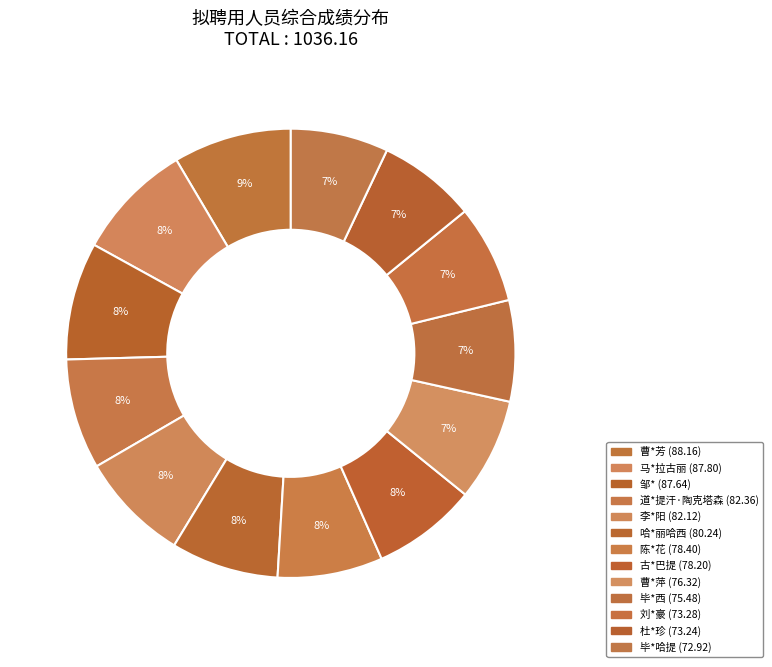

How many slices are in this pie chart?

13